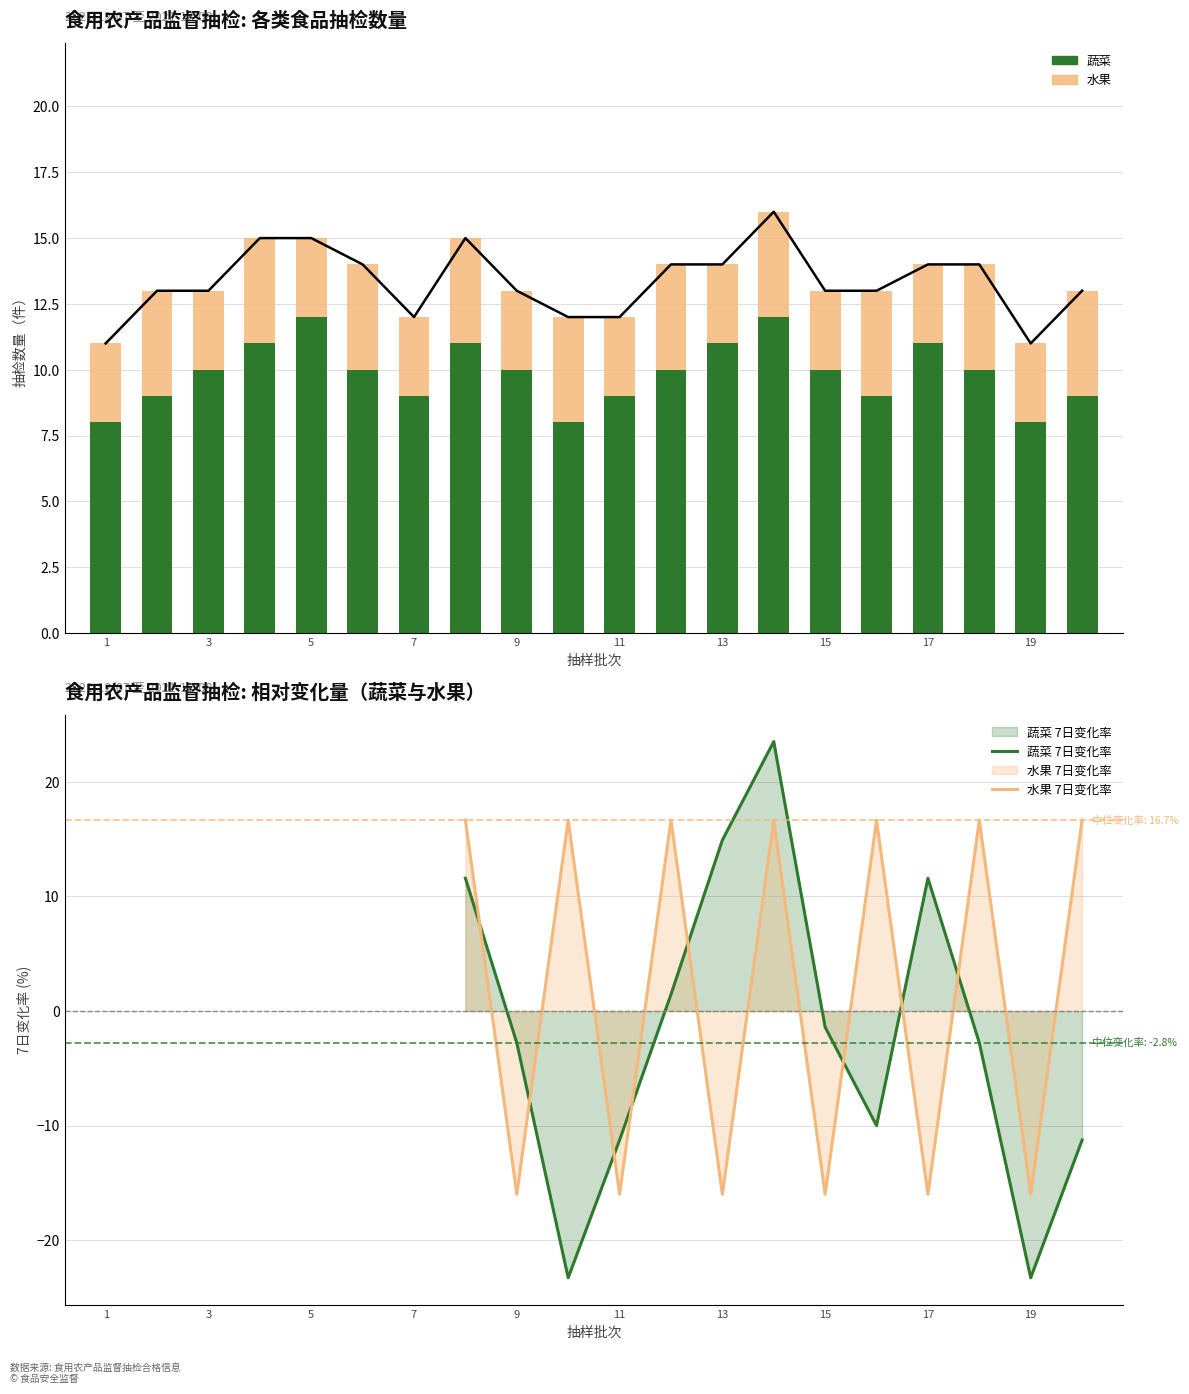

True or false: the data shows 18 at 9.

False